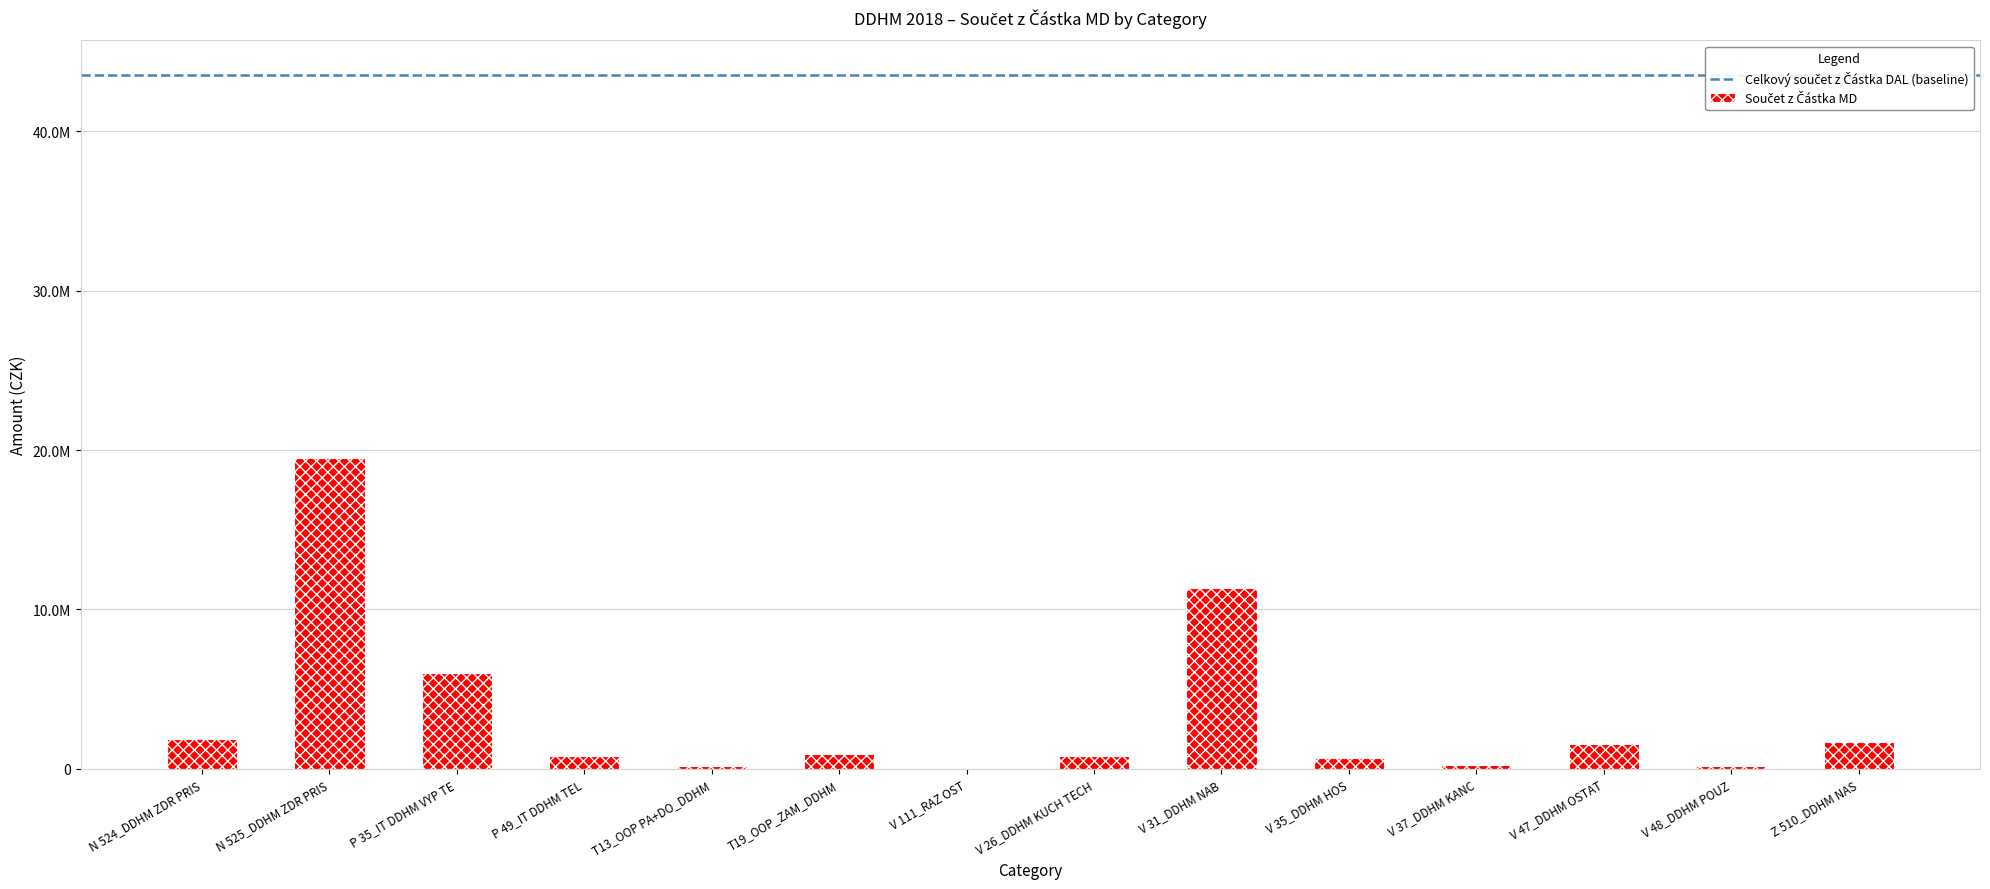

Are the bars horizontal?

No